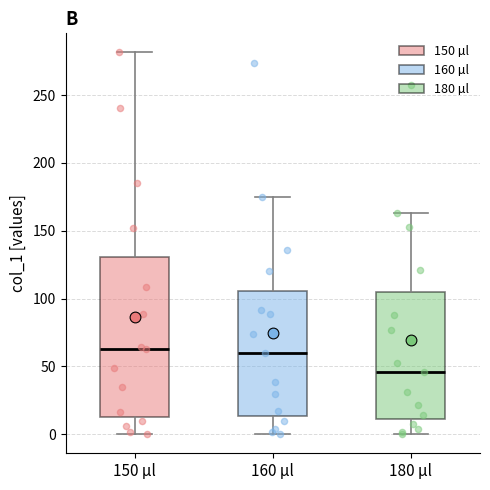

Reading left to right, transcribe this box plot: for each box, give where its median line is, the range the box spans, and where its two whiskers end, as read against the y-axis. The values are not printed on the chart, so give them approximately, as read against the axis.

150 µl: median 65, box 15 to 130, whiskers 0 to 280
160 µl: median 60, box 15 to 105, whiskers 0 to 175
180 µl: median 45, box 10 to 105, whiskers 0 to 165